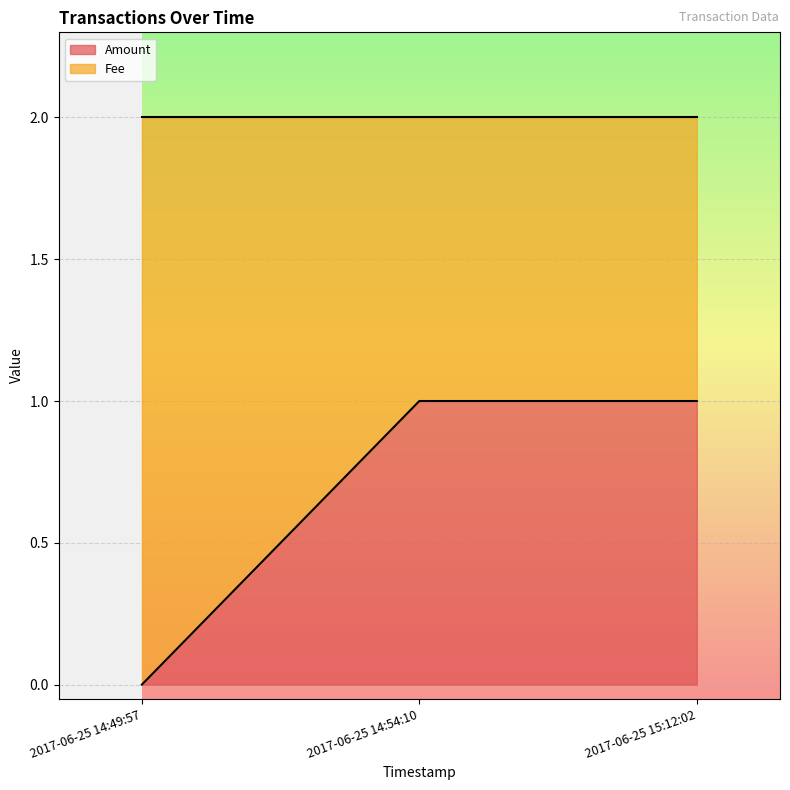

True or false: Fee has a value of 2 at 2017-06-25 15:12:02.

False